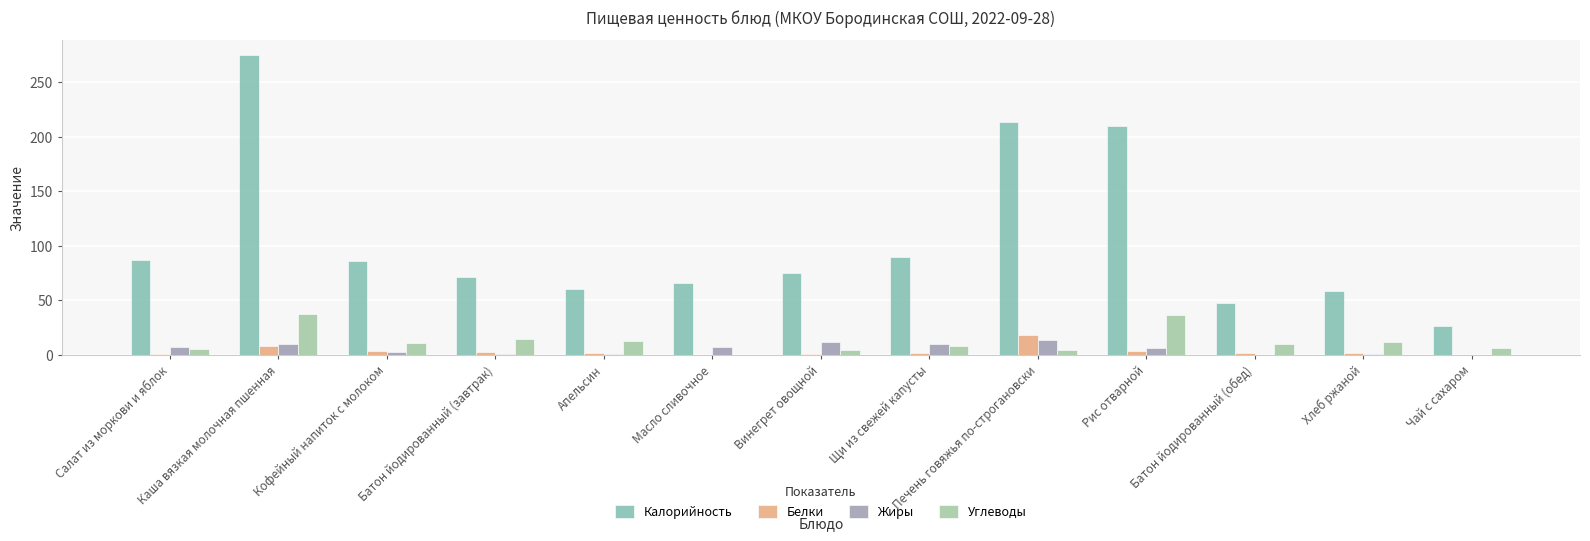

Count the number of data series in this chart.

4